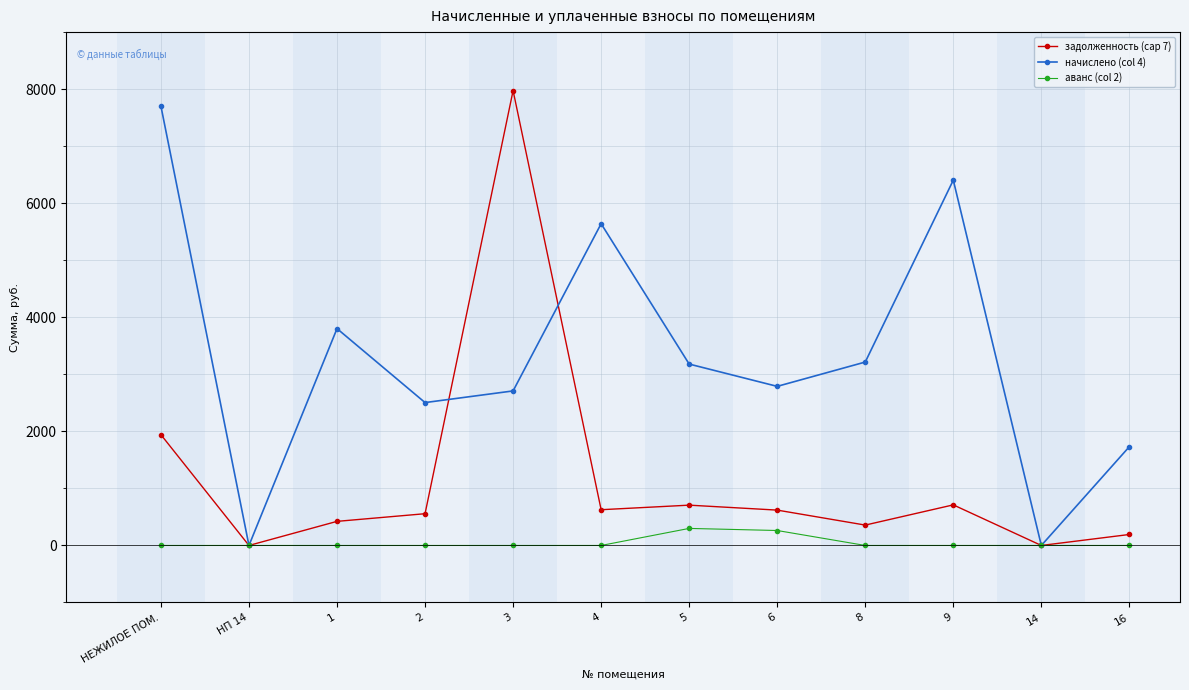

At how many categories does at least one series exceed 5927?

3